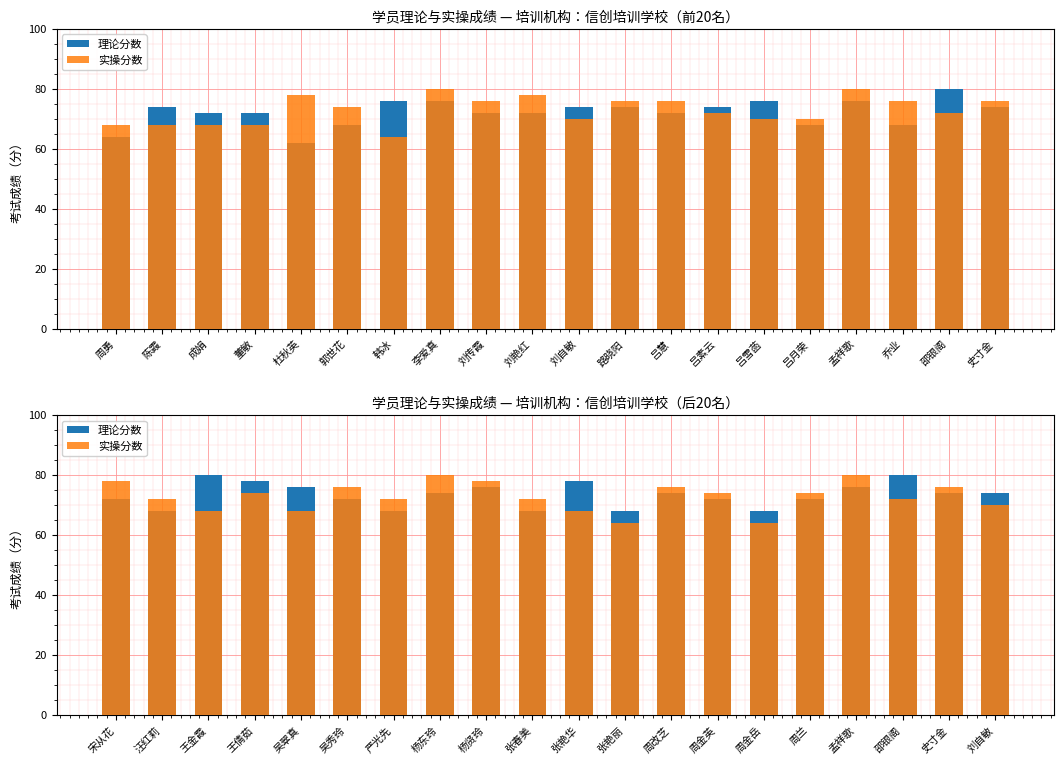

Which series has the widest spread of values?

实操分数